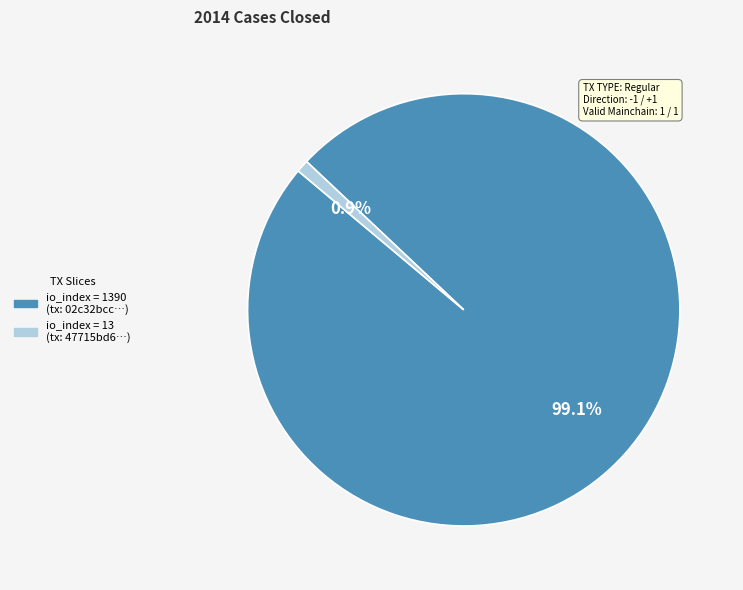

Is there a majority slice in this chart?

Yes